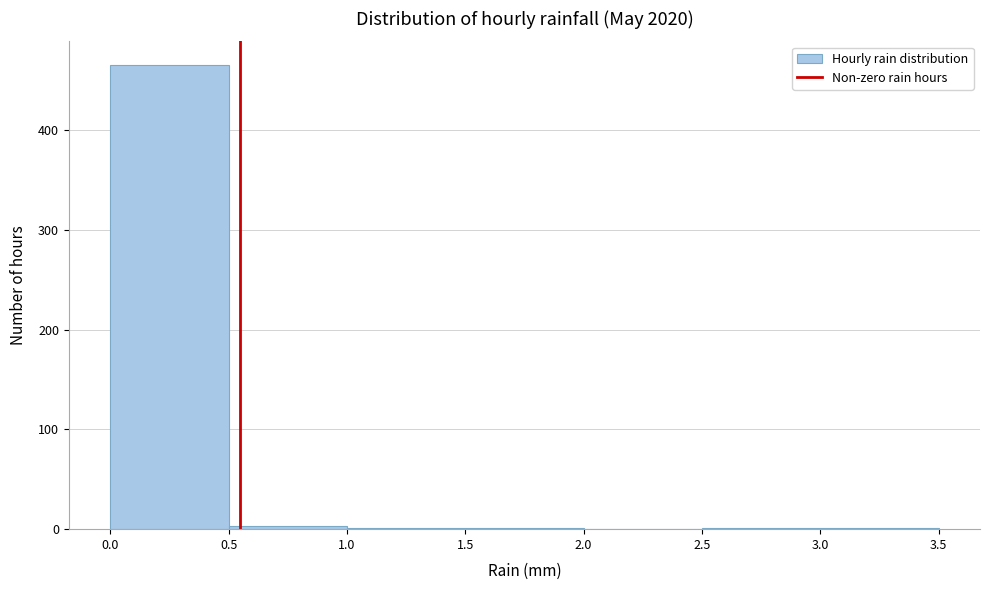

Over which range of the x-axis is the bar tallest?

0.0 to 0.5